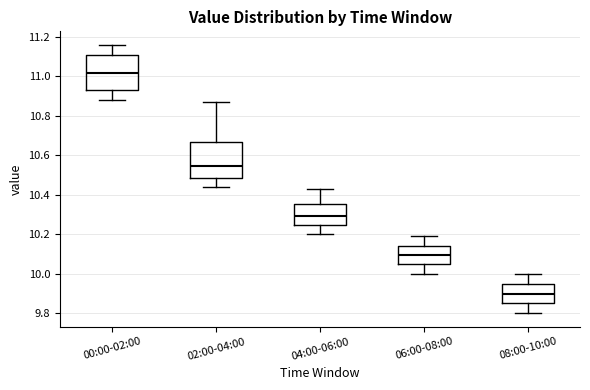

Which box's median line is the highest?

00:00-02:00